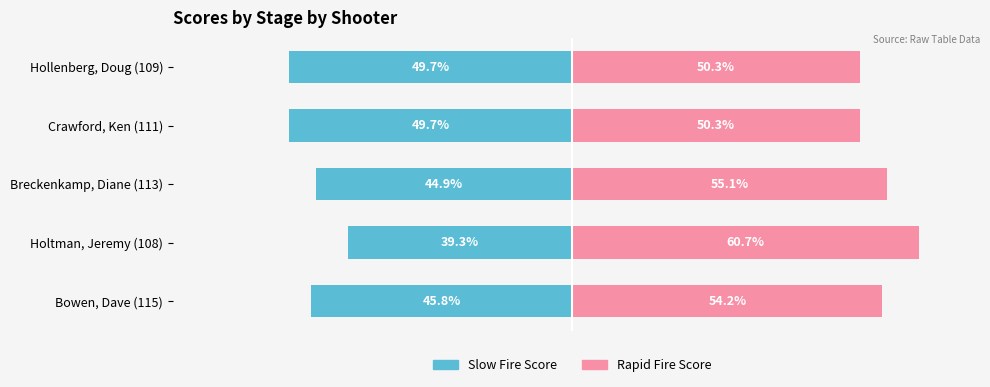

How many values in the Slow Fire Score series are below -45?

3